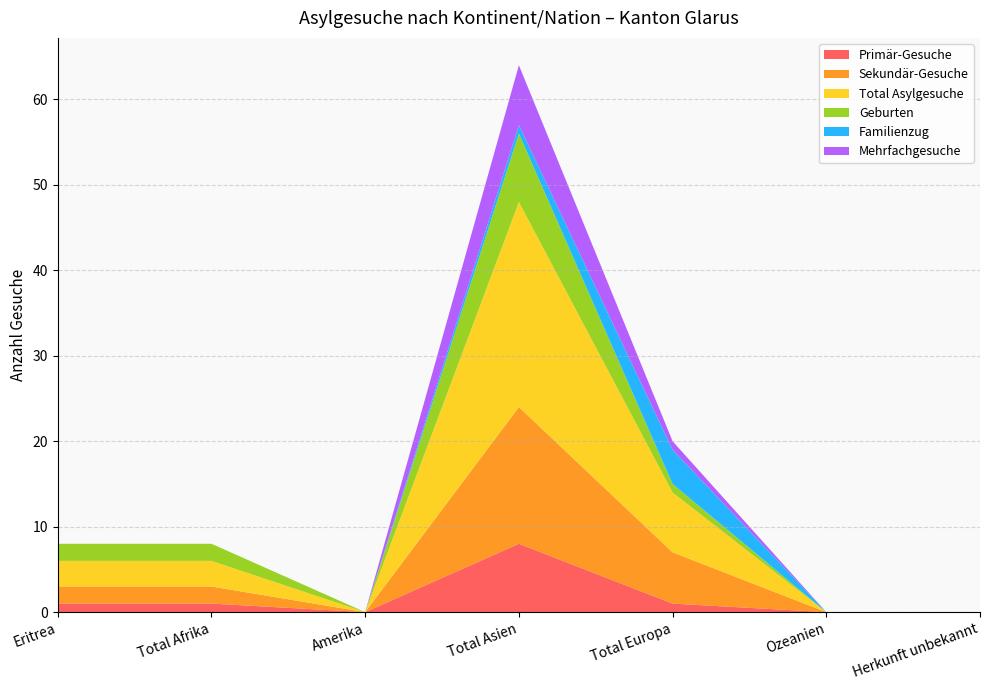

Reading left to right, list all the values displayed in this chart.

Primär-Gesuche: Eritrea=1	Total Afrika=1	Amerika=0	Total Asien=8	Total Europa=1	Ozeanien=0	Herkunft unbekannt=0
Sekundär-Gesuche: Eritrea=2	Total Afrika=2	Amerika=0	Total Asien=16	Total Europa=6	Ozeanien=0	Herkunft unbekannt=0
Total Asylgesuche: Eritrea=3	Total Afrika=3	Amerika=0	Total Asien=24	Total Europa=7	Ozeanien=0	Herkunft unbekannt=0
Geburten: Eritrea=2	Total Afrika=2	Amerika=0	Total Asien=8	Total Europa=1	Ozeanien=0	Herkunft unbekannt=0
Familienzug: Eritrea=0	Total Afrika=0	Amerika=0	Total Asien=1	Total Europa=4	Ozeanien=0	Herkunft unbekannt=0
Mehrfachgesuche: Eritrea=0	Total Afrika=0	Amerika=0	Total Asien=7	Total Europa=1	Ozeanien=0	Herkunft unbekannt=0